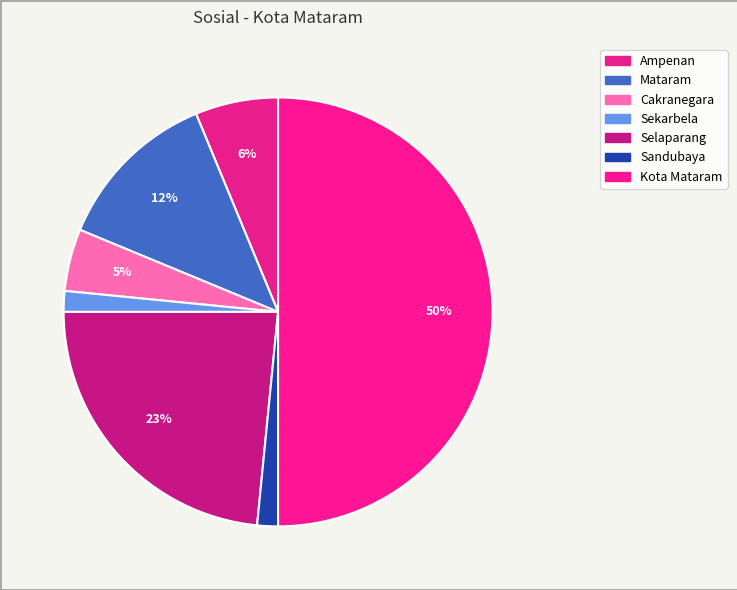

How much of the chart is everything except Ampenan?

93.8%